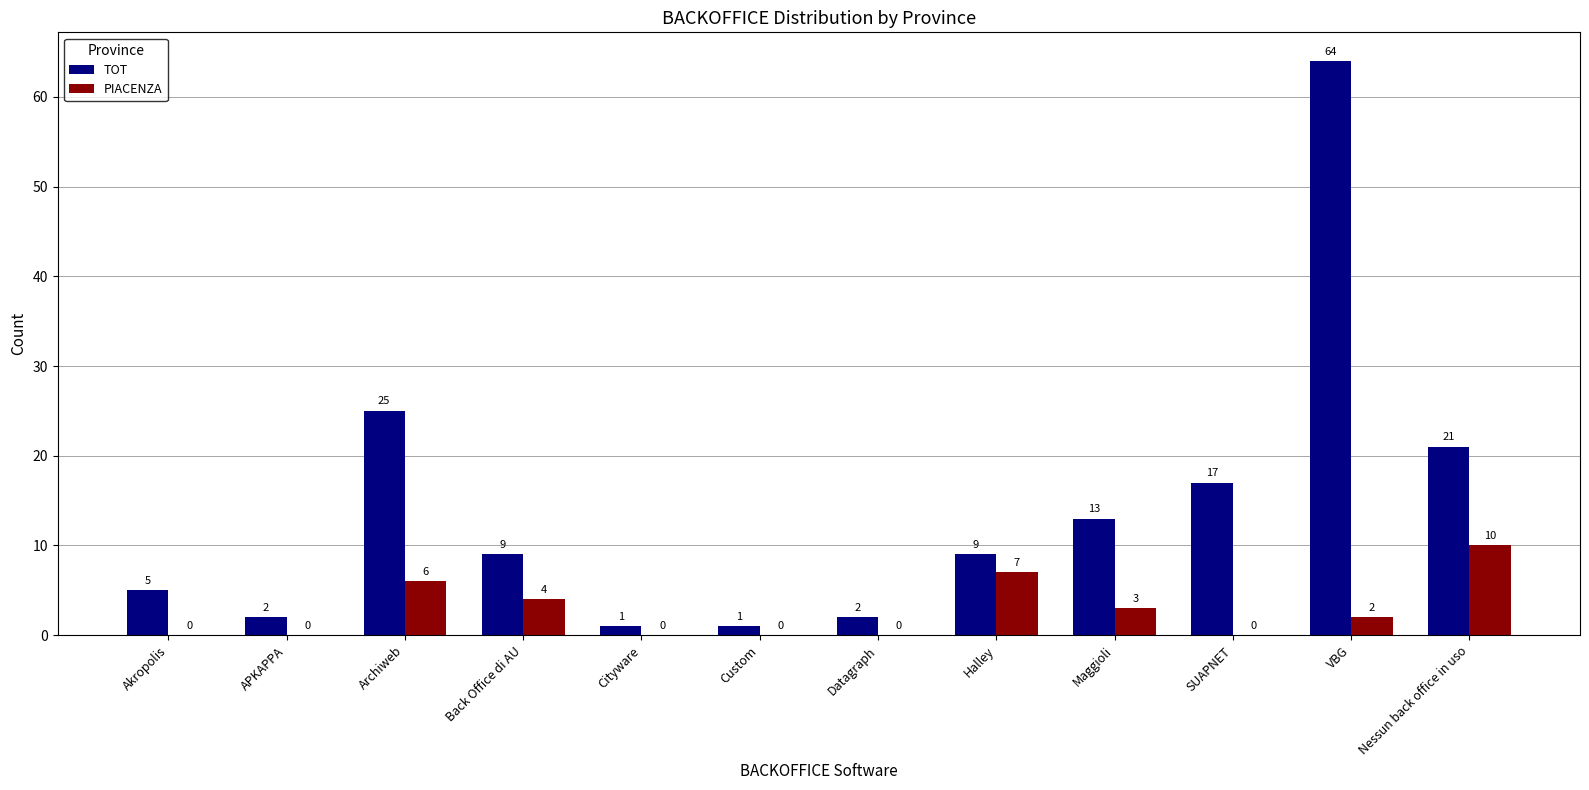

What is the sum of all PIACENZA values?

32